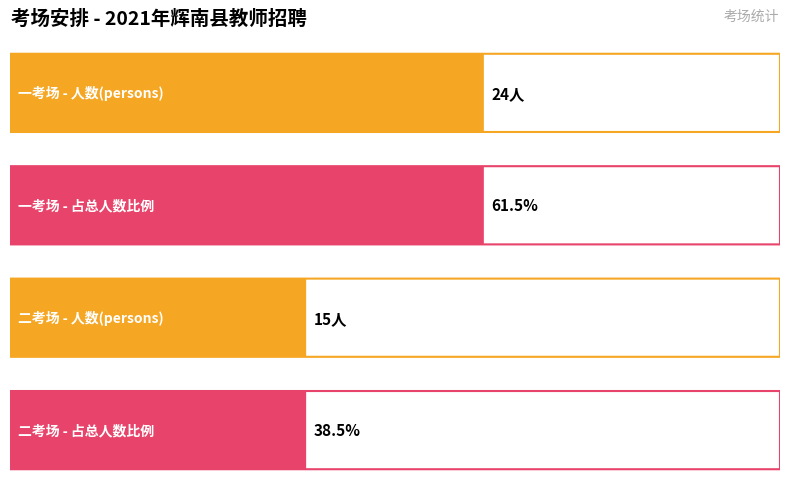

What is the greatest value displayed?

24